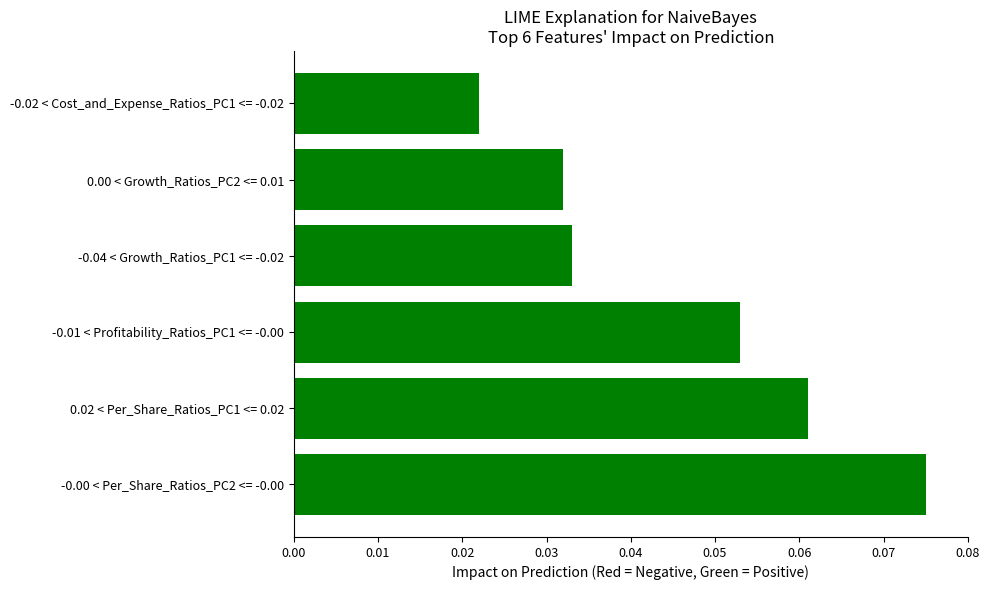

Rank the categories by value from lowest to highest.

-0.02 < Cost_and_Expense_Ratios_PC1 <= -0.02, 0.00 < Growth_Ratios_PC2 <= 0.01, -0.04 < Growth_Ratios_PC1 <= -0.02, -0.01 < Profitability_Ratios_PC1 <= -0.00, 0.02 < Per_Share_Ratios_PC1 <= 0.02, -0.00 < Per_Share_Ratios_PC2 <= -0.00